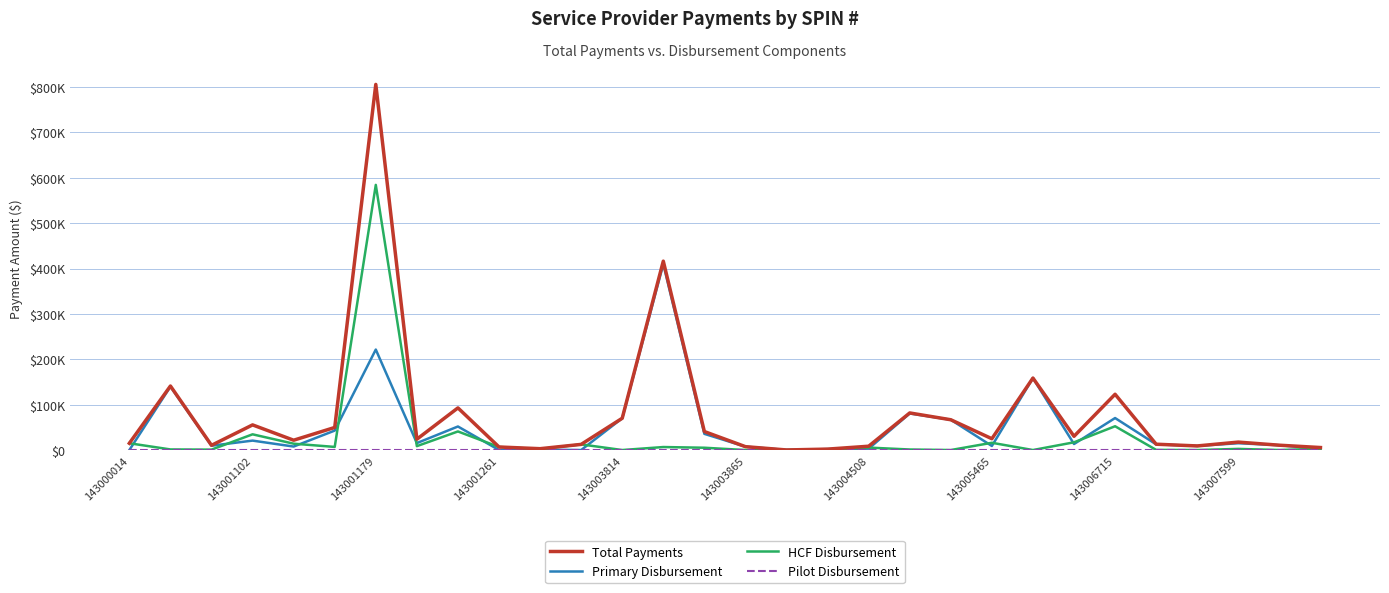

Which series has the widest spread of values?

Total Payments